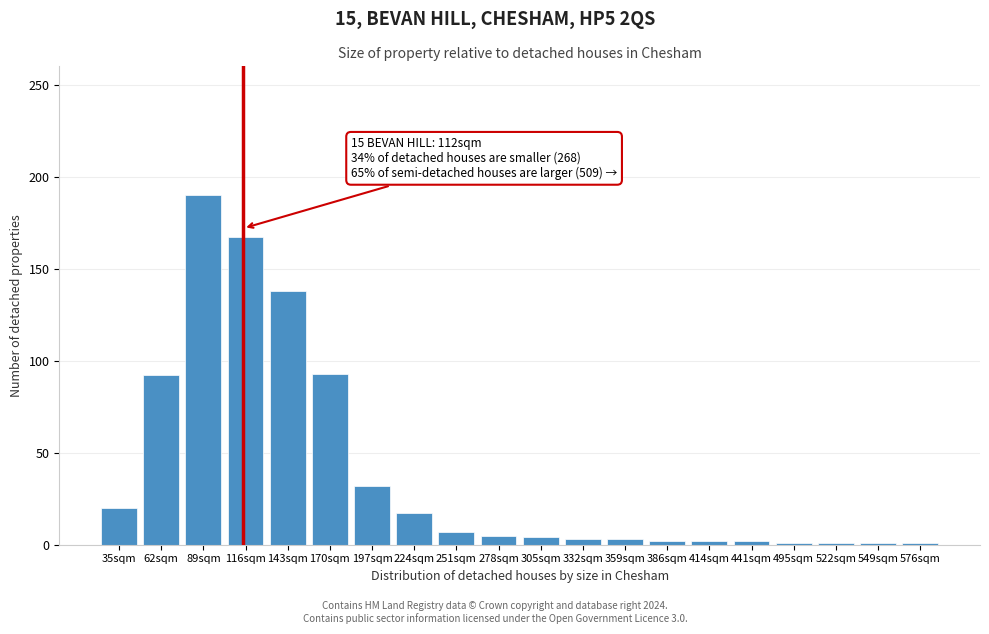

Between 143sqm and 224sqm, which is larger?

143sqm